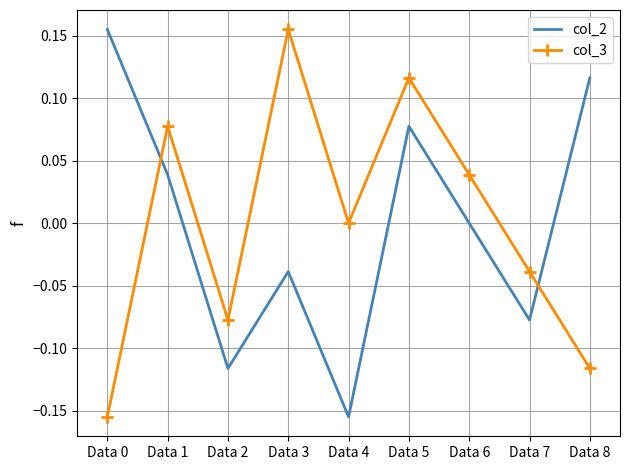

At which category is the sum across all series the highest?

Data 5